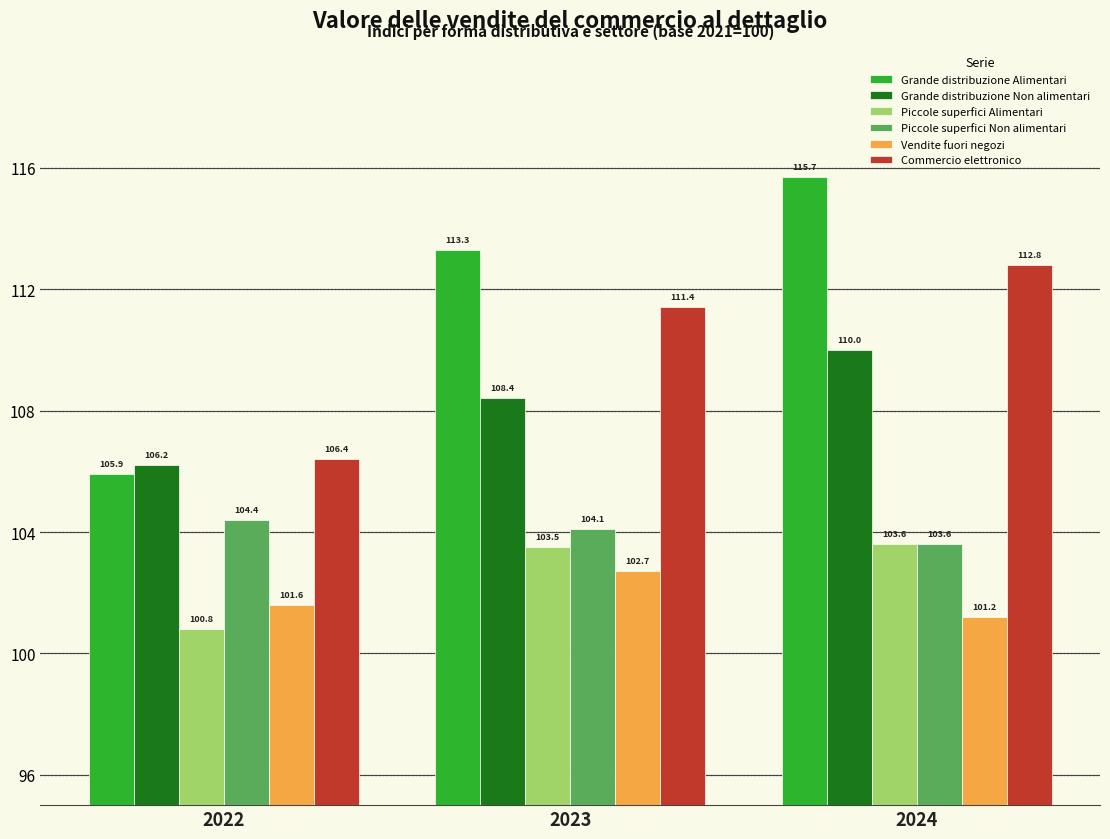

Rank the series at 2023 from lowest to highest value.

Vendite fuori negozi, Piccole superfici Alimentari, Piccole superfici Non alimentari, Grande distribuzione Non alimentari, Commercio elettronico, Grande distribuzione Alimentari